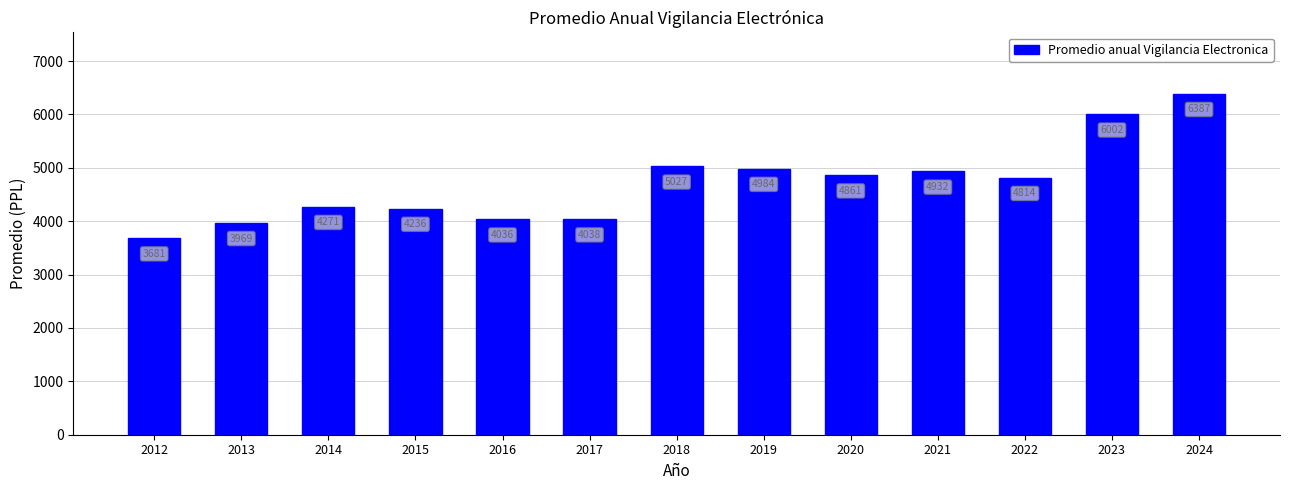

What is the greatest value displayed?

6387.0